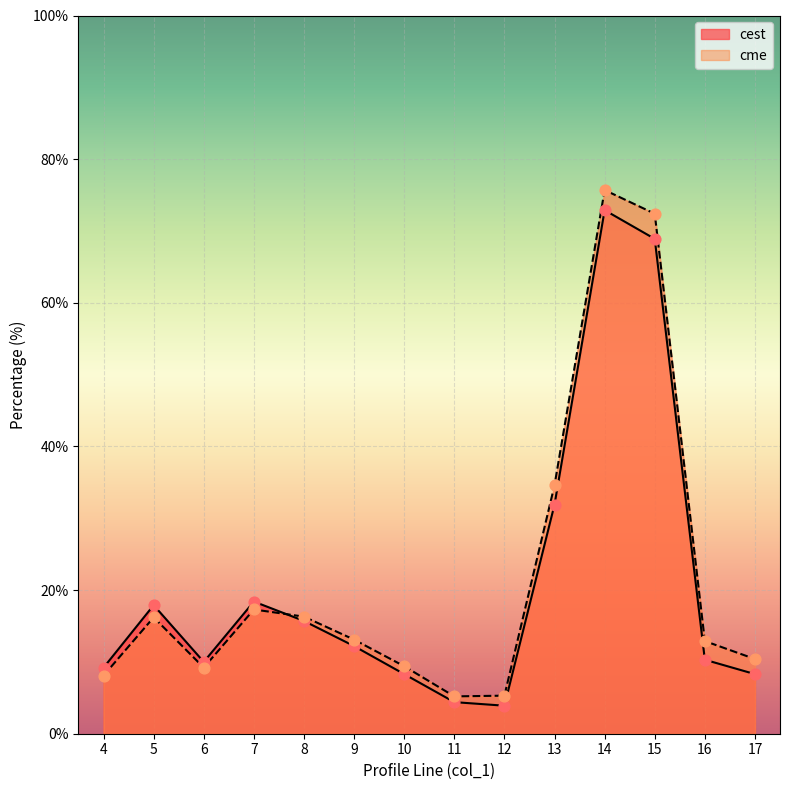

Which series has the largest total across all categories?

cme